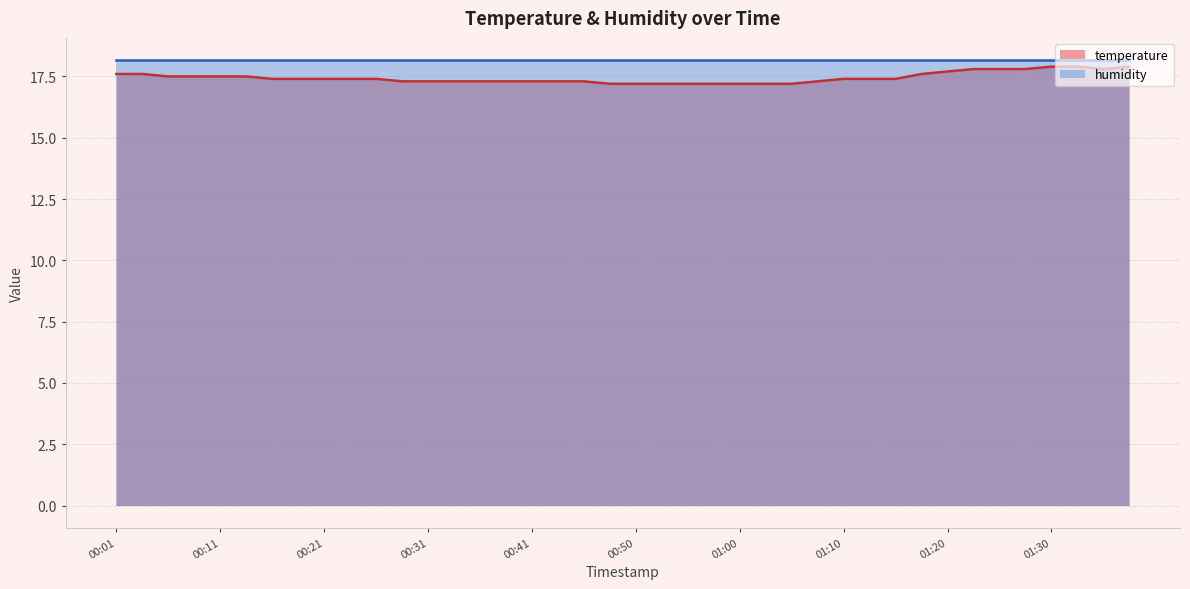

Does the chart have visible grid lines?

Yes